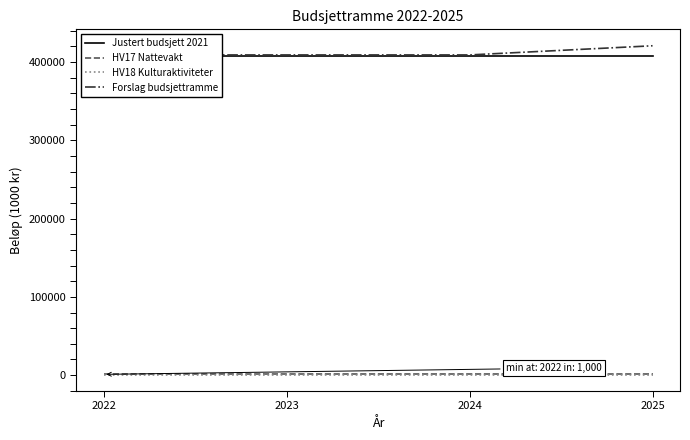

Rank the series by their maximum value, from highest to lowest.

Forslag budsjettramme, Justert budsjett 2021, HV17 Nattevakt, HV18 Kulturaktiviteter